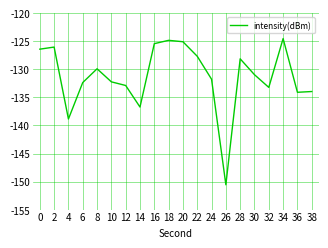

Between 8 and 28, which is larger?

28